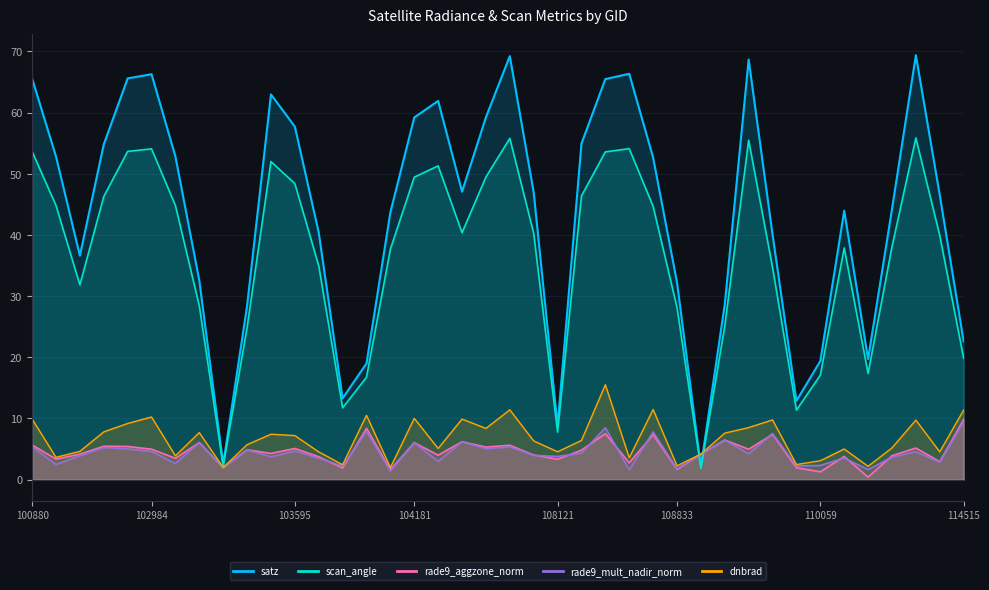

Reading left to right, extract all data points from this chart.

dnbrad: 100880=9.9	101006=3.6	102744=4.6	102864=7.8	102872=9.2	102984=10.2	102993=3.9	103112=7.7	103230=2.0	103349=5.7	103586=7.4	103595=7.2	103713=4.5	103831=2.4	103949=10.5	104065=2.0	104181=10.0	104190=5.1	104308=9.9	107590=8.4	107762=11.4	107774=6.3	108121=4.5	108474=6.4	108486=15.5	108650=3.6	108662=11.5	108833=2.3	109001=4.2	109174=7.6	109362=8.5	109710=9.8	109884=2.5	110059=3.1	110231=5.0	113976=2.2	114147=5.2	114394=9.7	114402=4.5	114515=11.4
satz: 100880=65.5	101006=52.8	102744=36.6	102864=54.8	102872=65.6	102984=66.3	102993=52.8	103112=32.5	103230=2.5	103349=28.4	103586=63.0	103595=57.7	103713=40.4	103831=13.3	103949=19.0	104065=43.7	104181=59.2	104190=61.9	104308=47.1	107590=59.2	107762=69.2	107774=46.9	108121=8.8	108474=54.9	108486=65.5	108650=66.3	108662=52.6	108833=32.2	109001=2.1	109174=28.7	109362=68.7	109710=40.1	109884=12.9	110059=19.4	110231=43.9	113976=19.7	114147=44.2	114394=69.4	114402=46.5	114515=22.6
scan_angle: 100880=53.6	101006=44.8	102744=31.8	102864=46.3	102872=53.6	102984=54.1	102993=44.8	103112=28.4	103230=2.2	103349=24.8	103586=52.0	103595=48.4	103713=35.0	103831=11.7	103949=16.7	104065=37.7	104181=49.4	104190=51.3	104308=40.4	107590=49.5	107762=55.8	107774=40.3	108121=7.8	108474=46.4	108486=53.6	108650=54.1	108662=44.7	108833=28.1	109001=1.8	109174=25.1	109362=55.5	109710=34.7	109884=11.4	110059=17.1	110231=37.9	113976=17.4	114147=38.1	114394=55.9	114402=39.9	114515=19.9
rade9_aggzone_norm: 100880=5.7	101006=3.4	102744=4.2	102864=5.5	102872=5.4	102984=5.0	102993=3.5	103112=6.1	103230=2.0	103349=4.9	103586=4.3	103595=5.1	103713=3.7	103831=1.9	103949=8.4	104065=1.6	104181=6.1	104190=4.0	104308=6.2	107590=5.3	107762=5.6	107774=4.0	108121=3.3	108474=4.8	108486=7.5	108650=2.7	108662=7.4	108833=1.7	109001=4.2	109174=6.5	109362=5.0	109710=7.4	109884=1.9	110059=1.3	110231=3.8	113976=0.4	114147=3.9	114394=5.2	114402=2.9	114515=9.8
rade9_mult_nadir_norm: 100880=5.4	101006=2.5	102744=3.9	102864=5.3	102872=5.0	102984=4.6	102993=2.6	103112=6.1	103230=2.0	103349=4.9	103586=3.7	103595=4.7	103713=3.5	103831=2.2	103949=7.9	104065=1.4	104181=6.0	104190=3.0	104308=6.2	107590=5.1	107762=5.3	107774=4.0	108121=3.8	108474=4.3	108486=8.5	108650=1.6	108662=7.8	108833=1.8	109001=4.2	109174=6.5	109362=4.2	109710=7.5	109884=2.2	110059=2.3	110231=3.5	113976=1.6	114147=3.7	114394=4.6	114402=2.8	114515=9.4